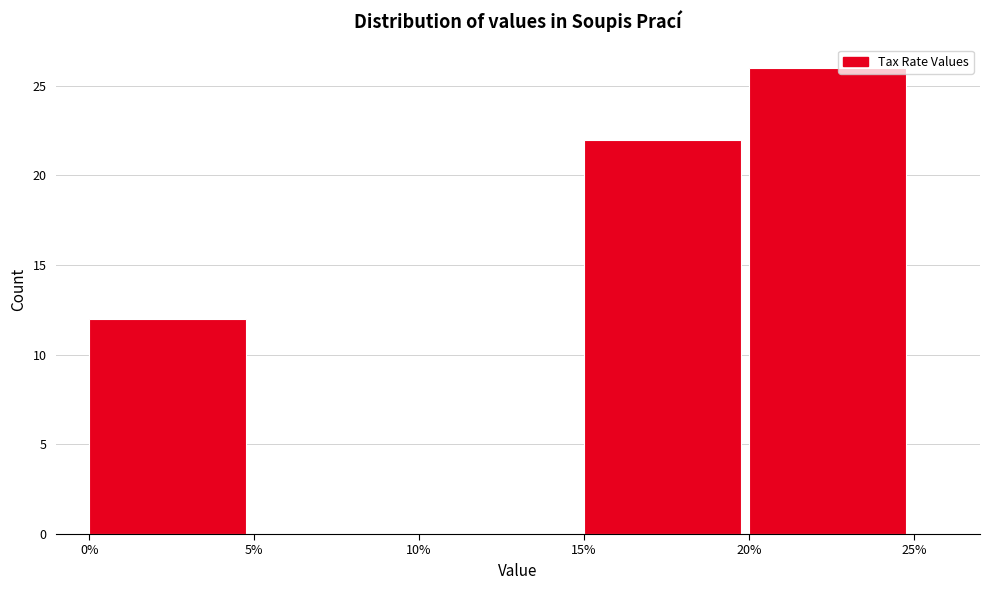

Reading right to left, what are all the values shown in this chart?

20%=26	15%=22	10%=0	5%=0	0%=12